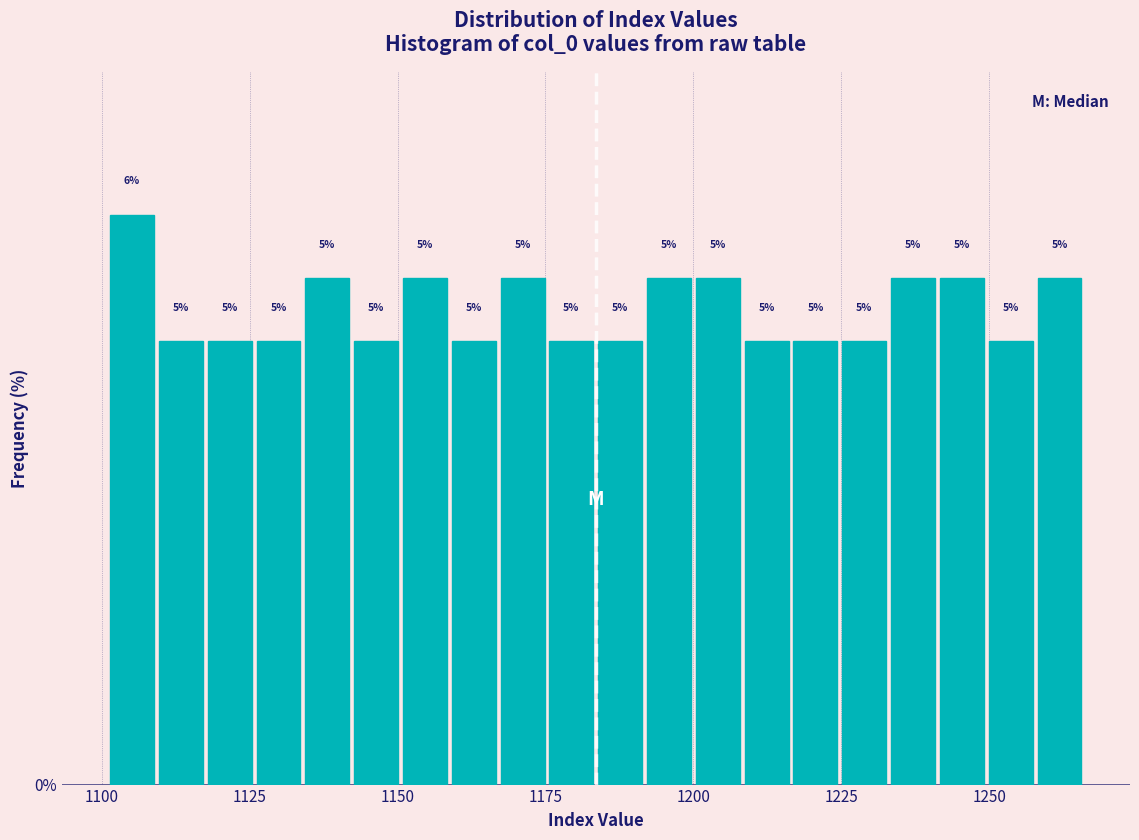

Read against the x-axis, roughly where is the centre of the tallest bar?

1105